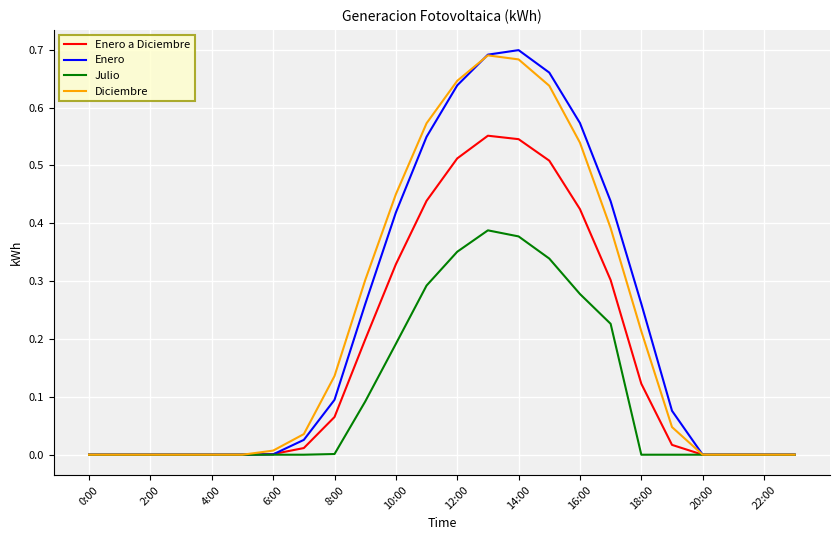

Which label corresponds to the largest value in the chart?

14:00